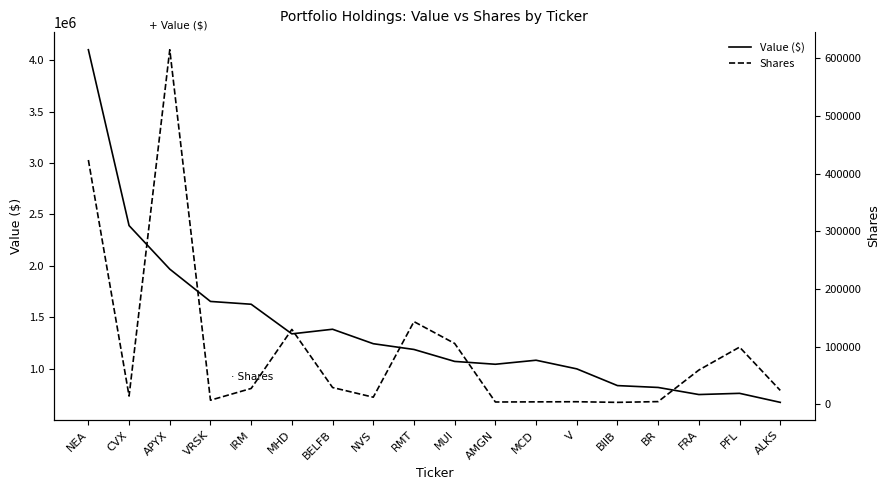

Which series has the largest total across all categories?

Value ($)